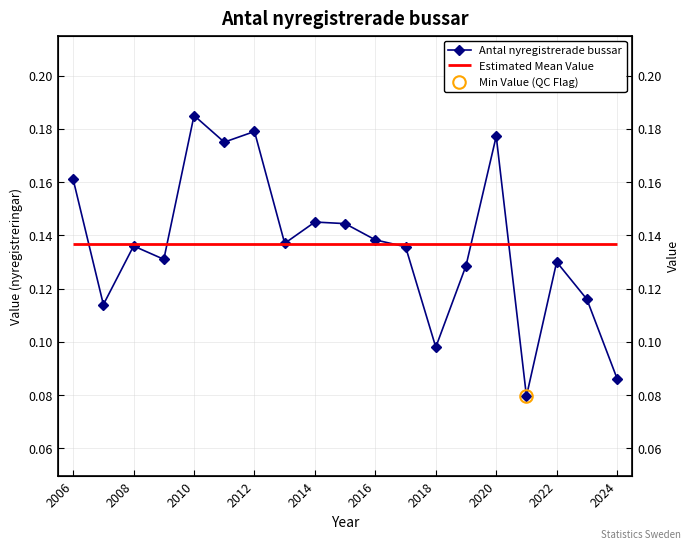

What is the minimum value shown in the chart?

0.1